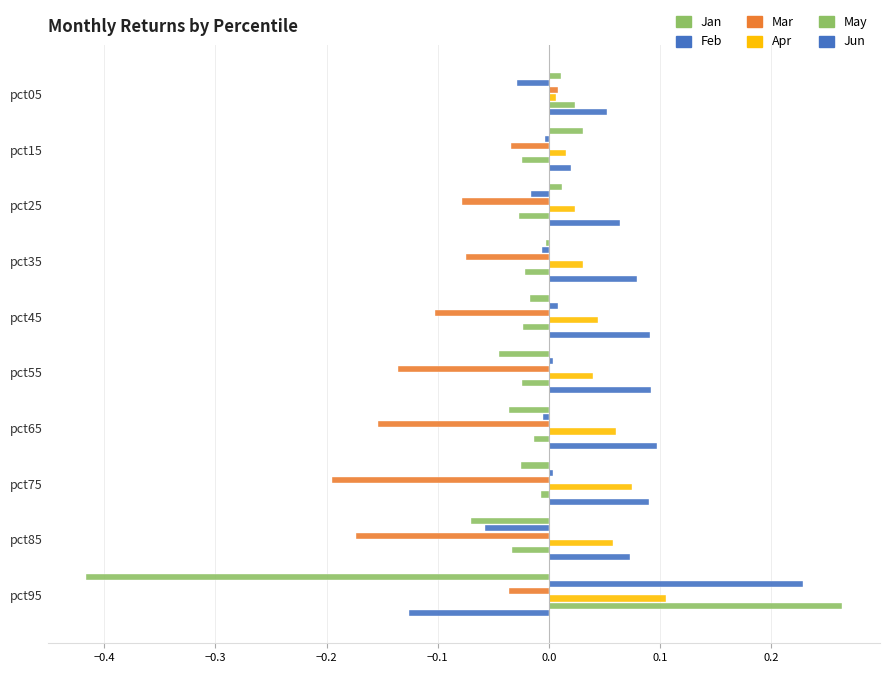

Reading left to right, transcribe all the data shown in this chart.

Jan: 0.0	0.0	0.0	-0.0	-0.0	-0.0	-0.0	-0.0	-0.1	-0.4
Feb: -0.0	-0.0	-0.0	-0.0	0.0	0.0	-0.0	0.0	-0.1	0.2
Mar: 0.0	-0.0	-0.1	-0.1	-0.1	-0.1	-0.2	-0.2	-0.2	-0.0
Apr: 0.0	0.0	0.0	0.0	0.0	0.0	0.1	0.1	0.1	0.1
May: 0.0	-0.0	-0.0	-0.0	-0.0	-0.0	-0.0	-0.0	-0.0	0.3
Jun: 0.1	0.0	0.1	0.1	0.1	0.1	0.1	0.1	0.1	-0.1